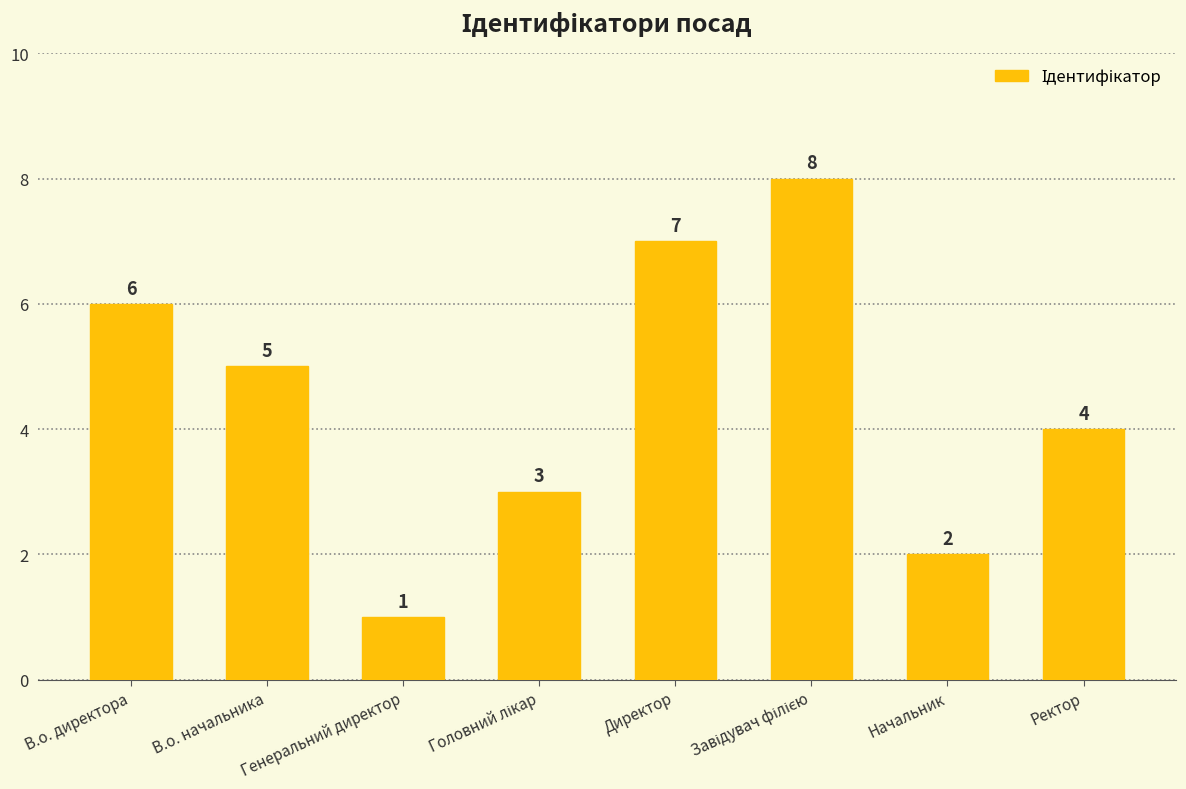

Which category has the lowest value across all series?

Генеральний директор